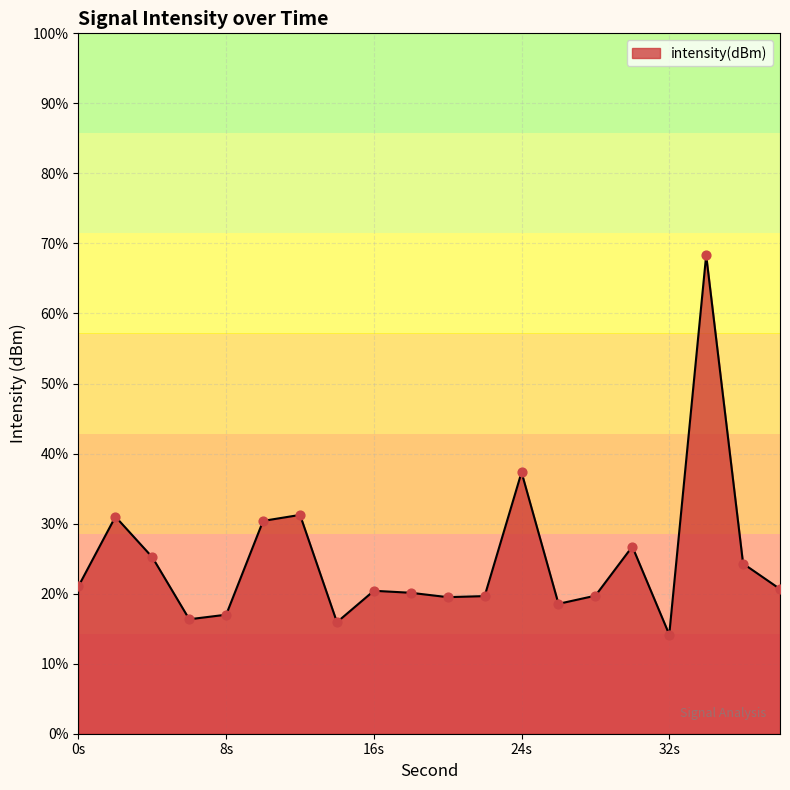

What is the change in value from 16 to 22?

-0.2